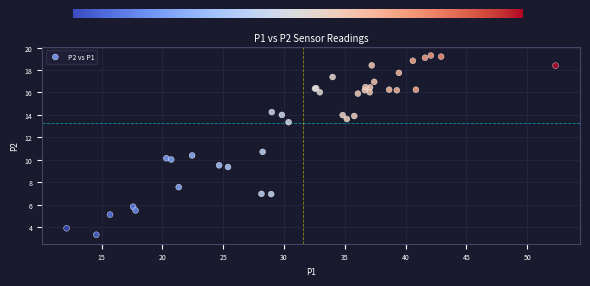

What Y value in the scatter plot is closest to 11?

10.7